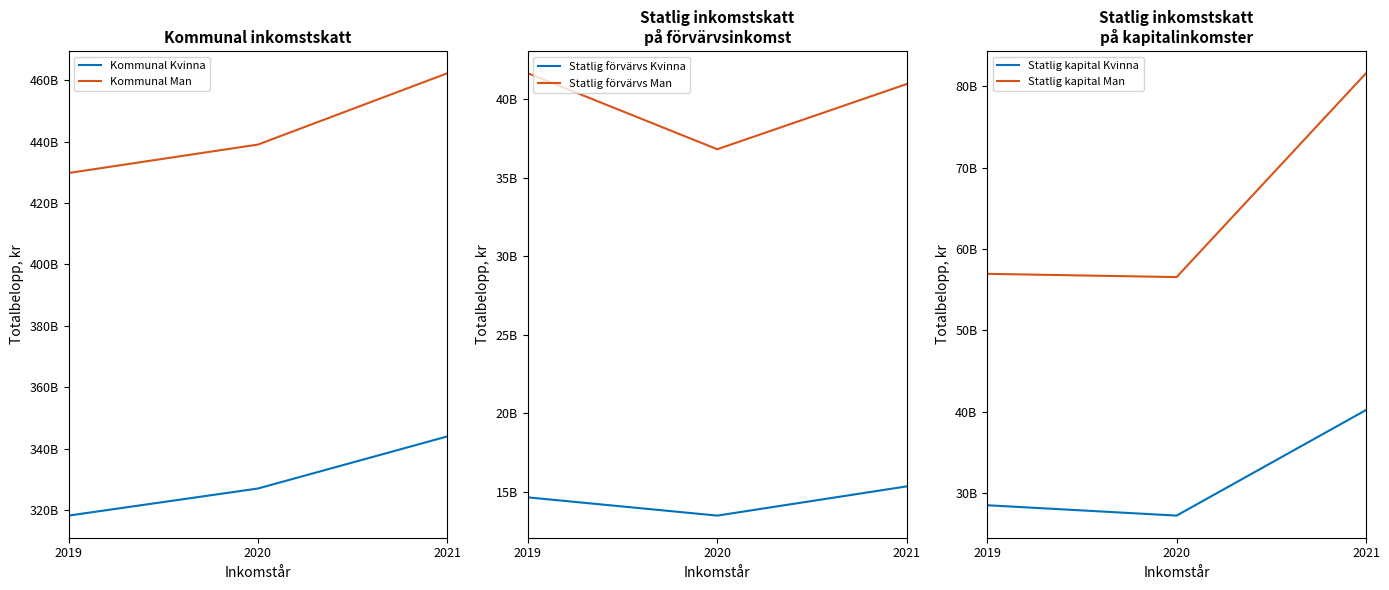

Which series has the widest spread of values?

Kommunal Man